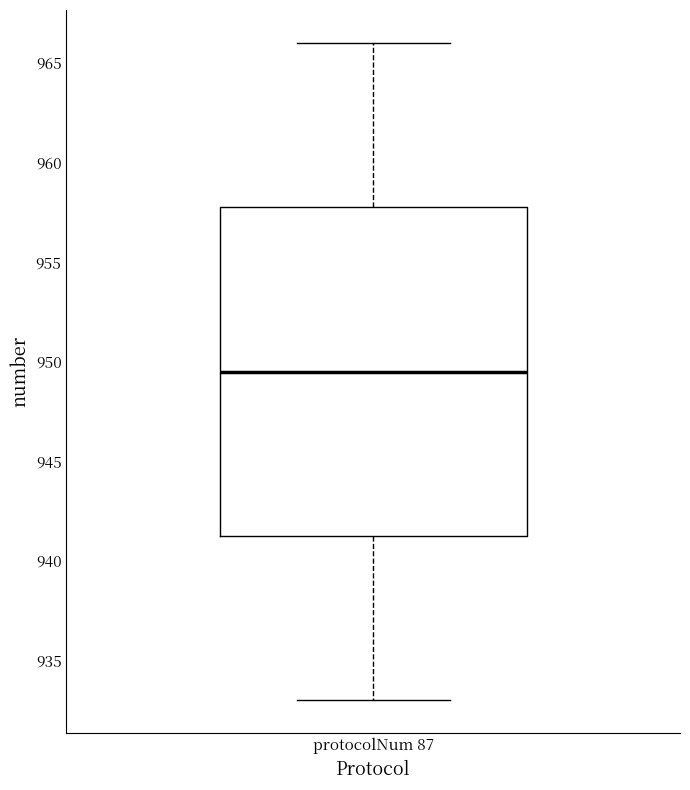

Where does the upper whisker of the box for protocolNum 87 end on the y-axis? The values are not printed on the chart, so give them approximately, as read against the axis.

966.0